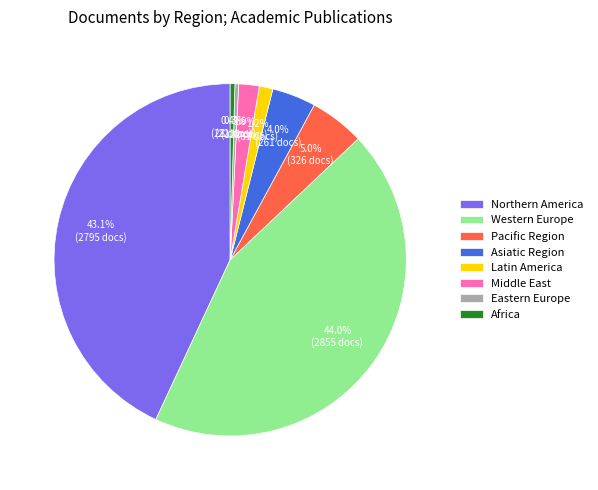

The Middle East slice represents 2% of the pie. True or false?

True